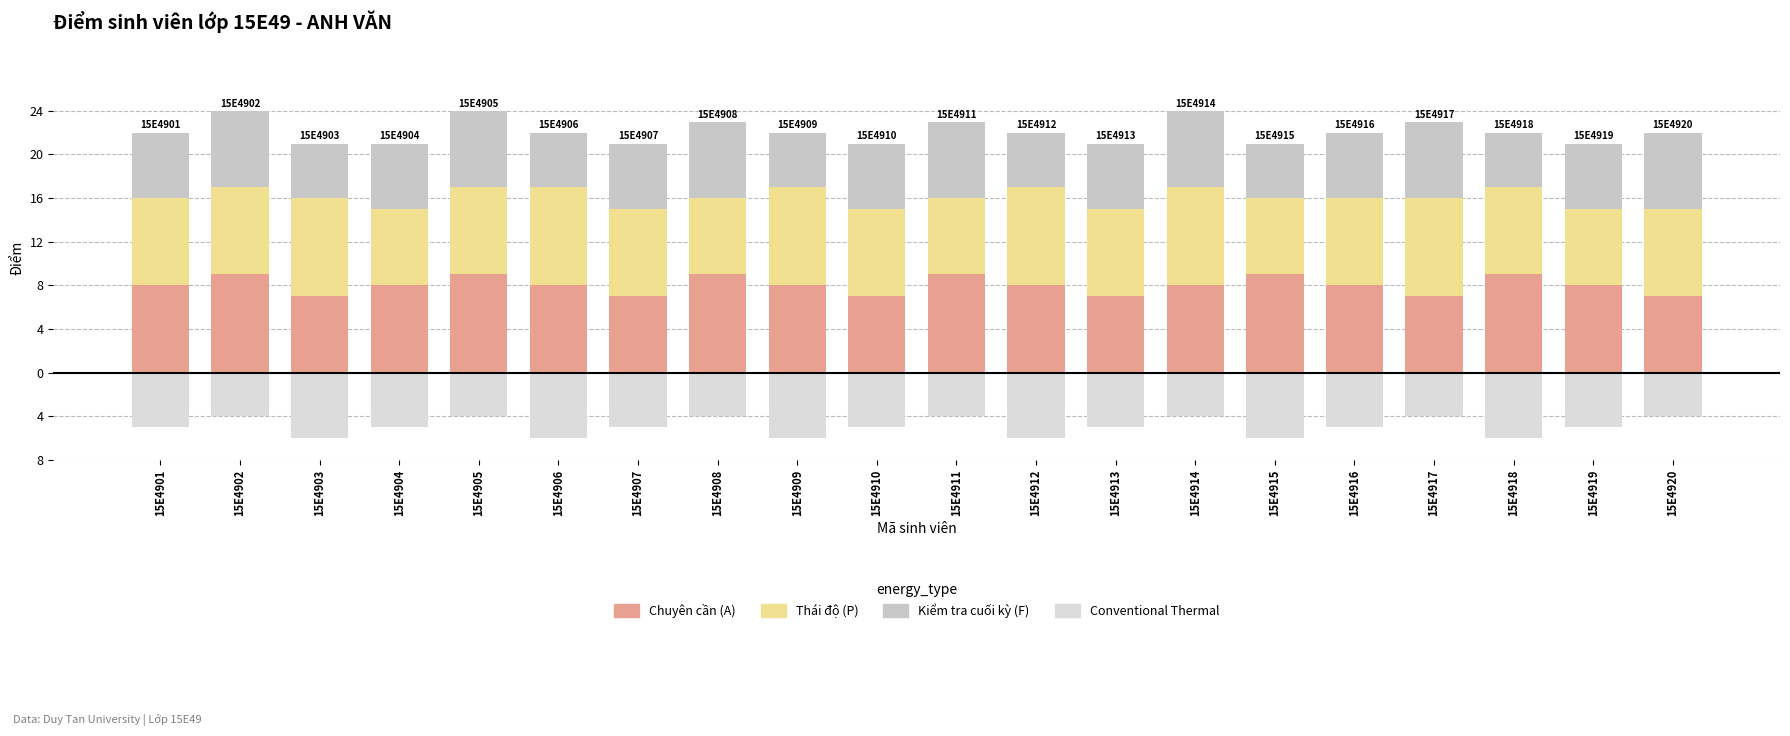

What is the difference between the highest and lowest values at 15E4903?

15